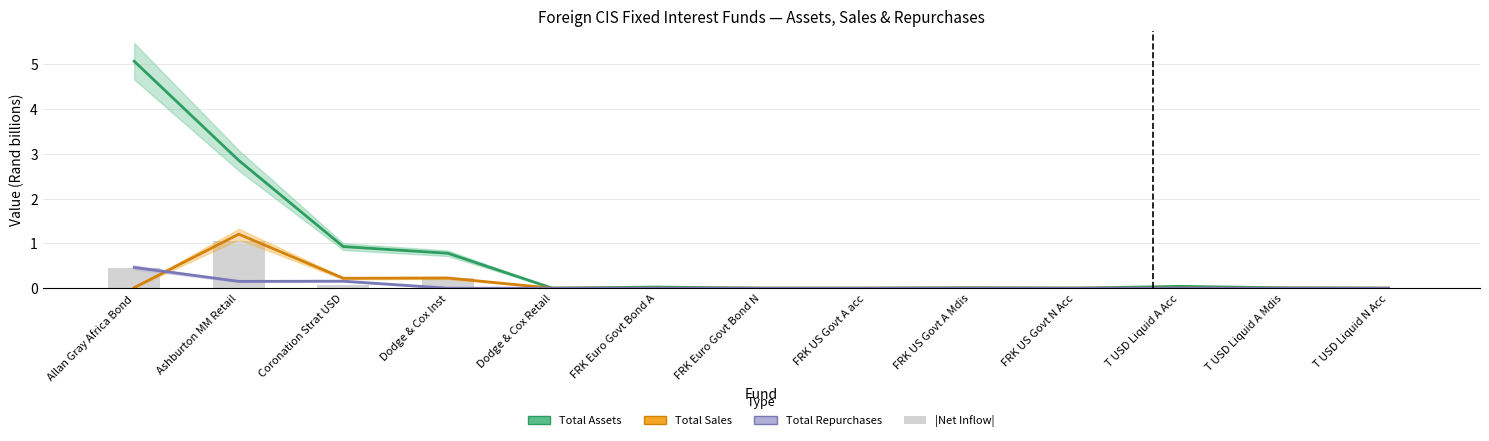

How many distinct data groups are displayed?

4